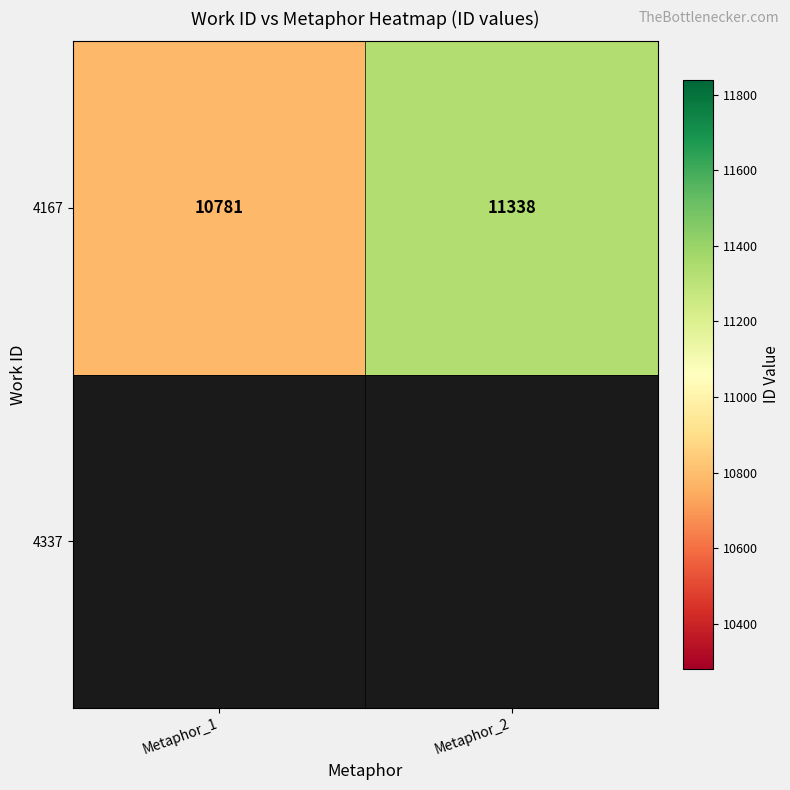

Reading left to right, transcribe all the data shown in this chart.

10781	11338